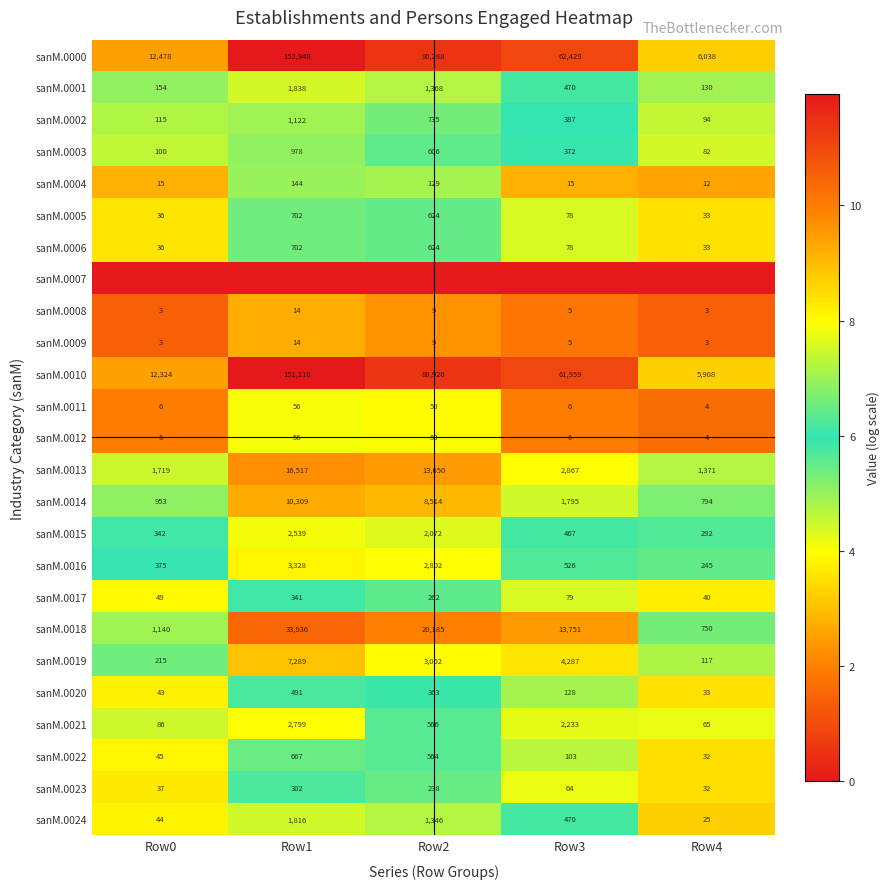

Where does the sanM.0003 series first go above 372?

Row1